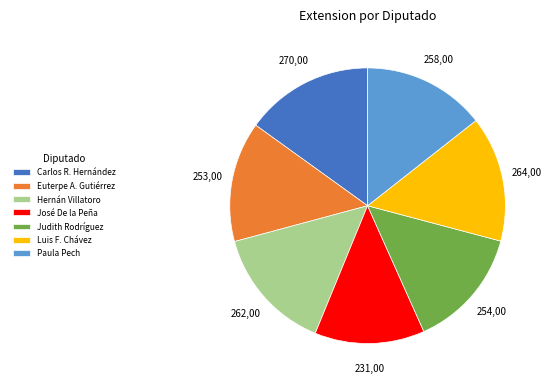

Is there a majority slice in this chart?

No